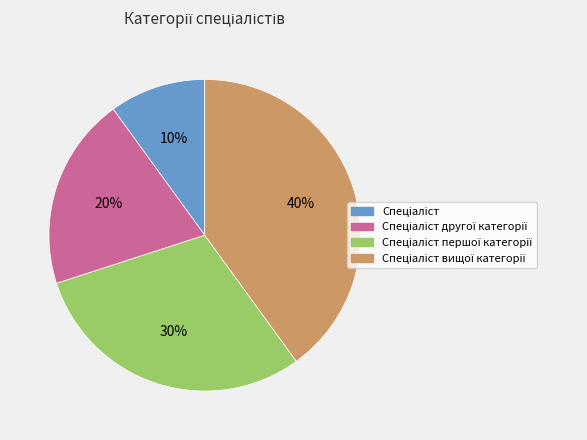

Is there any slice that represents more than half of the pie?

No